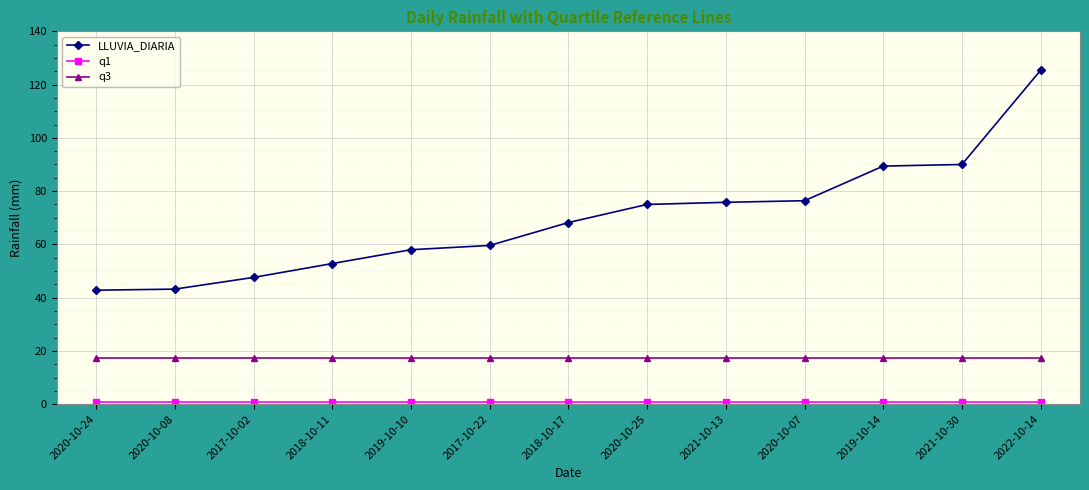

Which series has the largest range (max minus min)?

LLUVIA_DIARIA